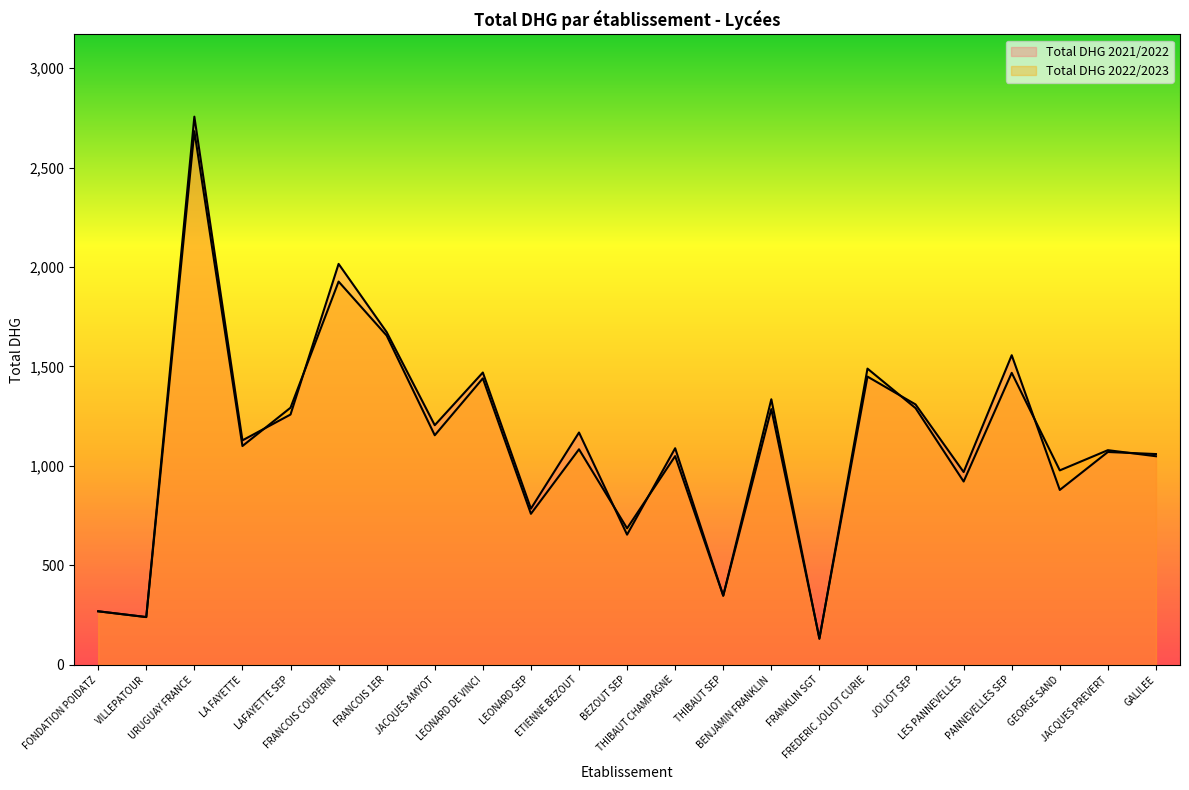

Which has a higher value, JACQUES AMYOT or LEONARD SEP?

JACQUES AMYOT